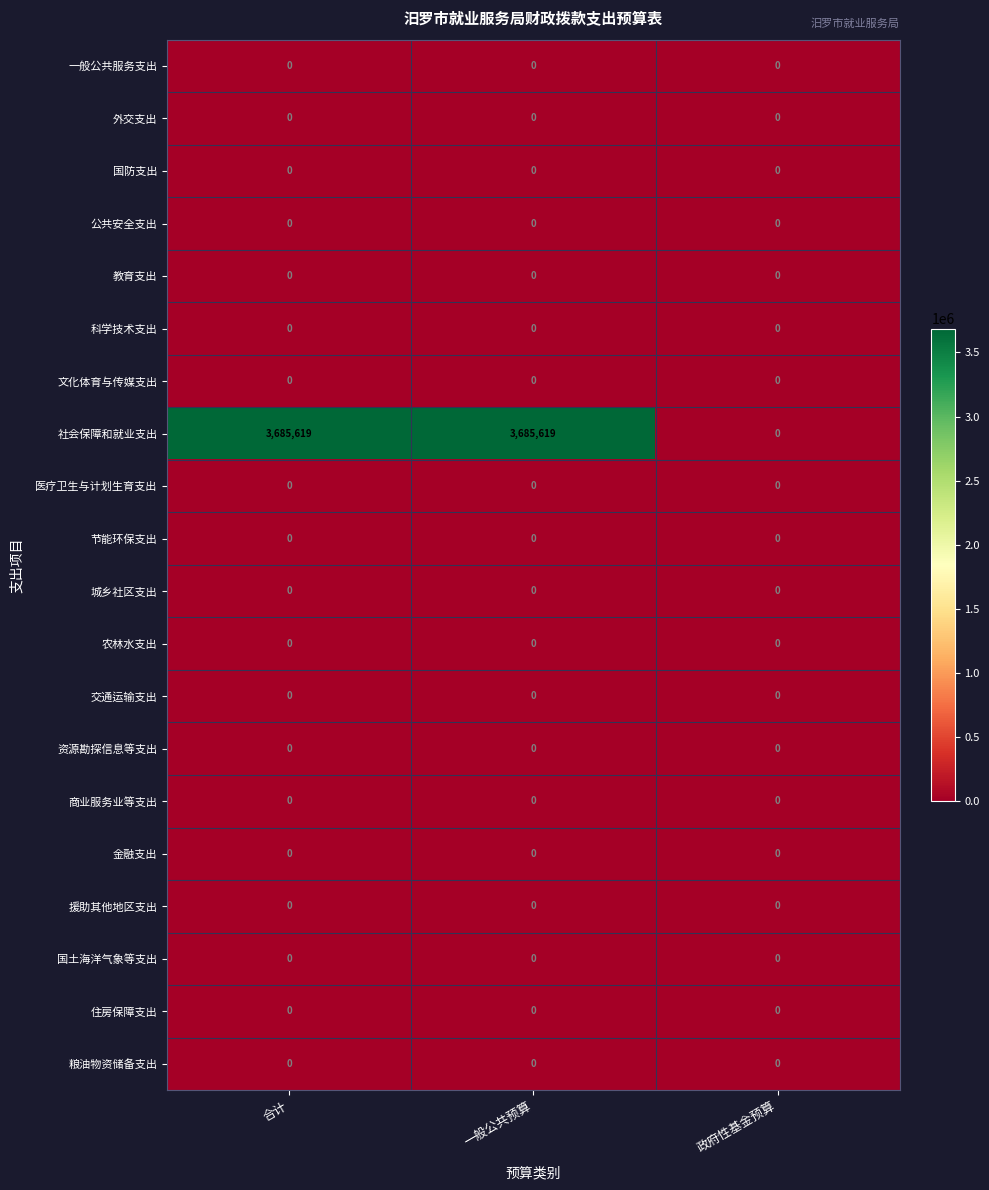

What is the spread (max minus min) of values at 一般公共预算?

3685619